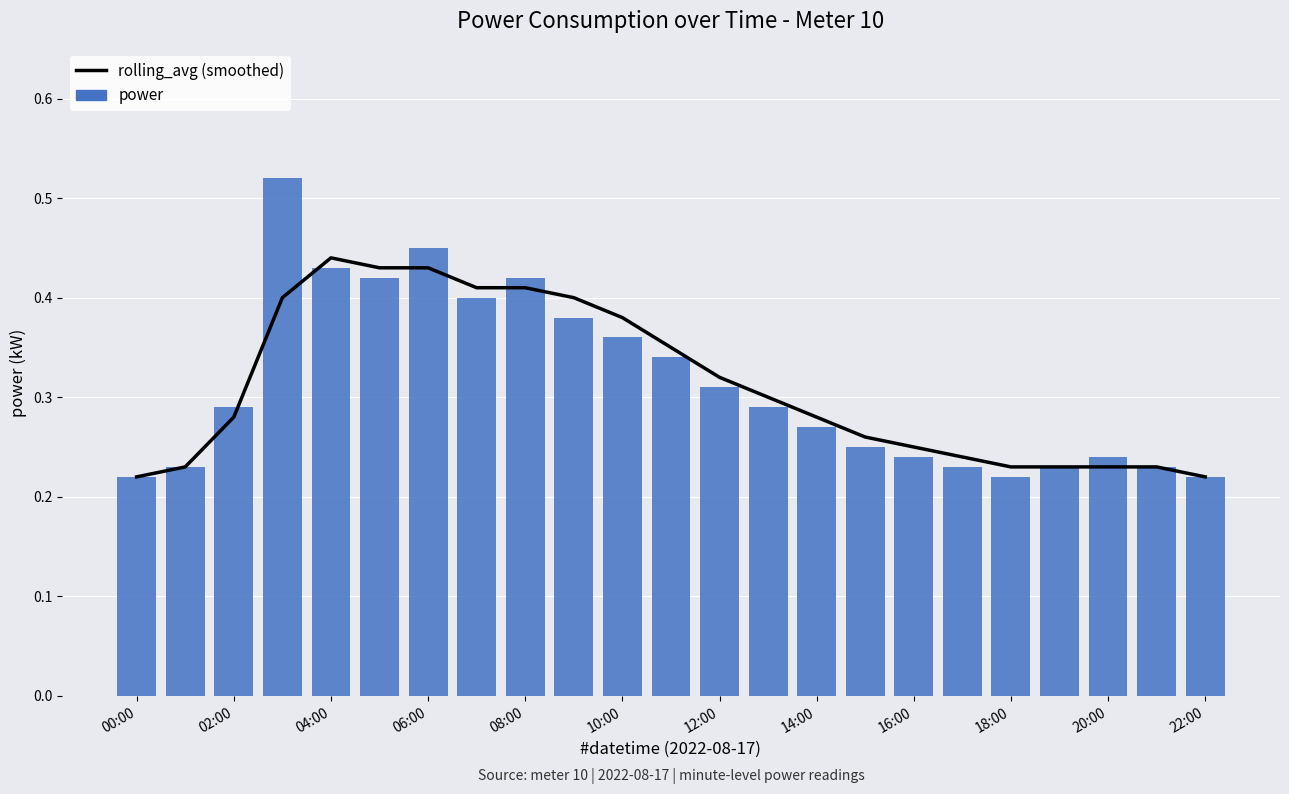

Which series has the widest spread of values?

power